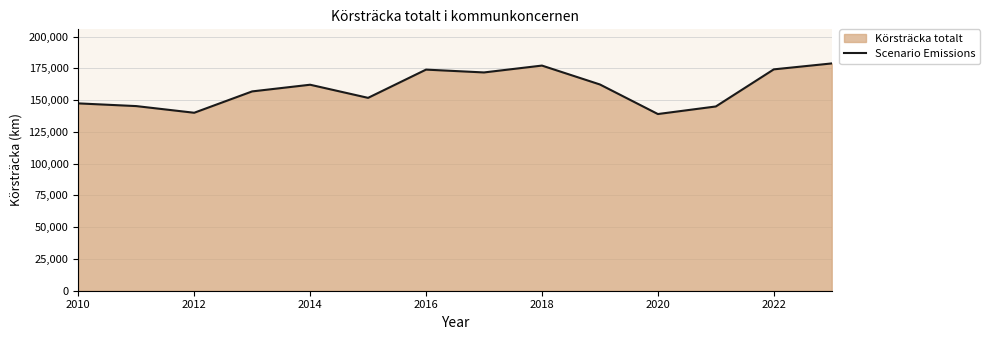

The value at 2022 is 285527. True or false?

False